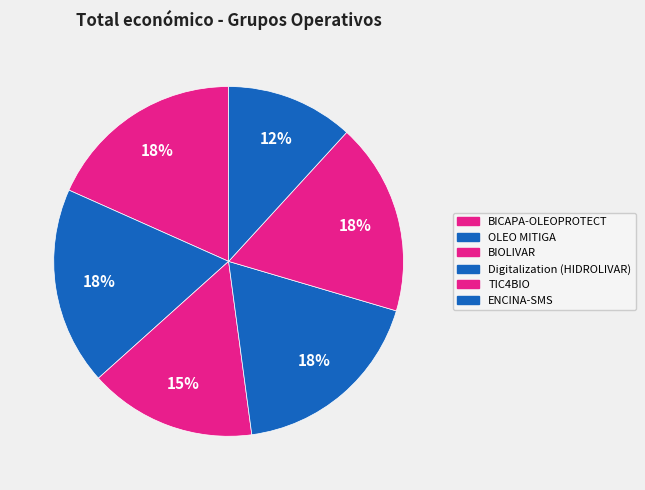

What is the change in value from OLEO MITIGA to ENCINA-SMS?

-106789